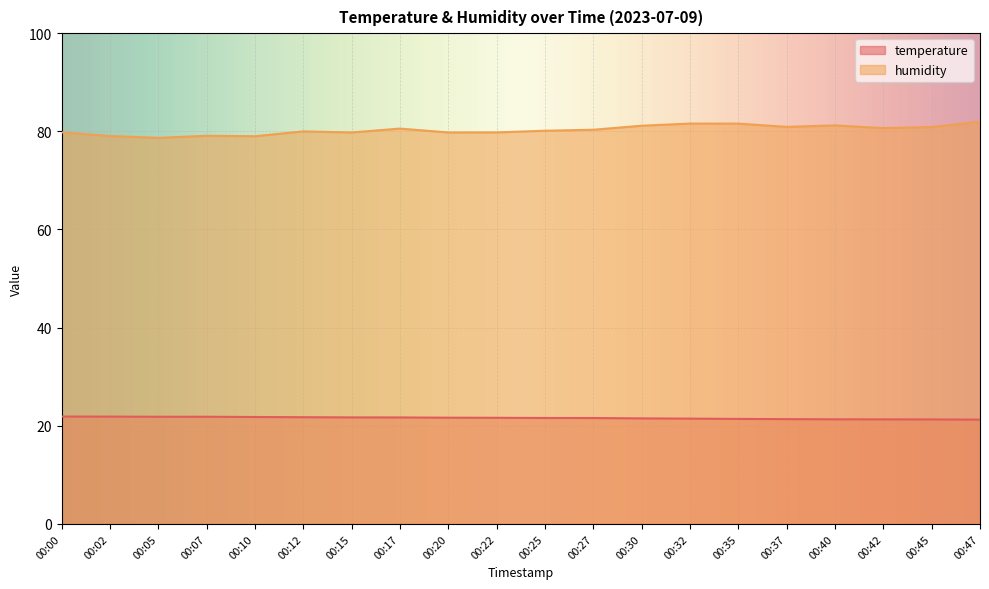

Is it true that humidity equals 80.9 at 00:45?

True